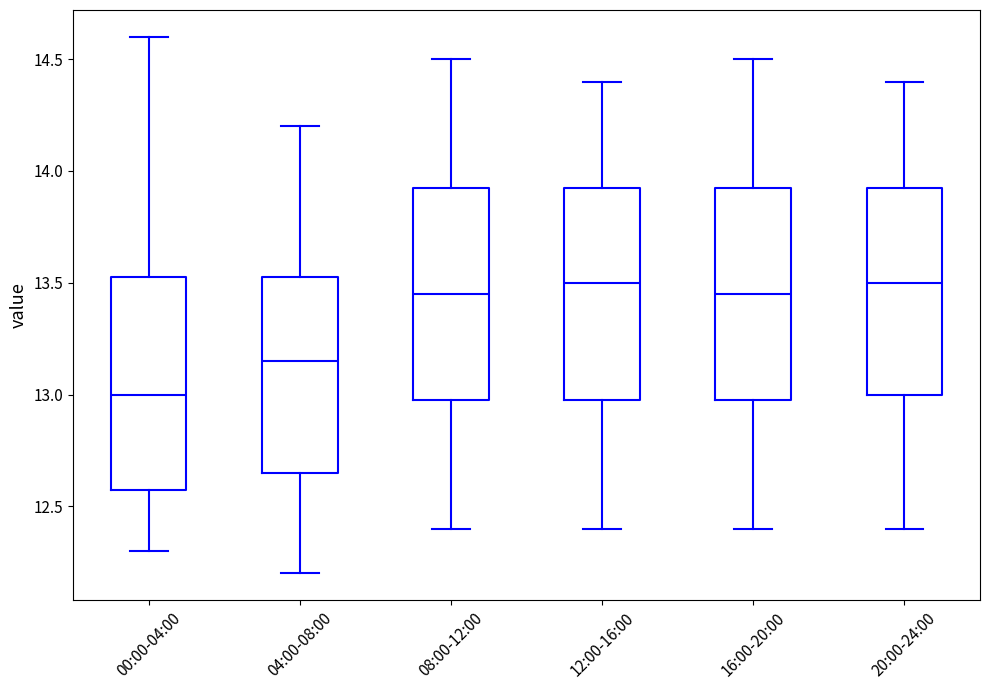

Where is the lower edge of the box for 16:00-20:00 on the y-axis? The values are not printed on the chart, so give them approximately, as read against the axis.

13.00